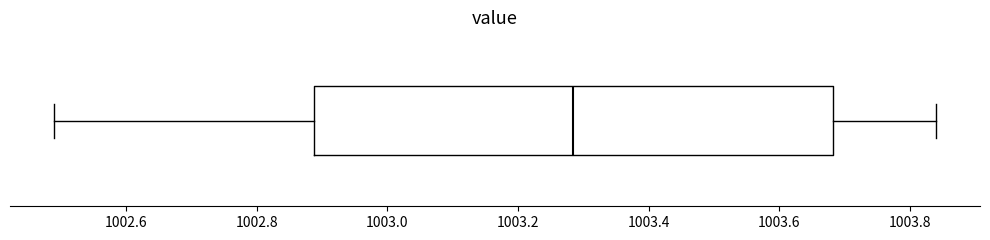

Read this box plot against the x-axis: the position of the median line, the range covered by the box, and the ends of both whiskers. The values are not printed on the chart, so give them approximately, as read against the axis.

median 1003.28, box 1002.88 to 1003.68, whiskers 1002.50 to 1003.84